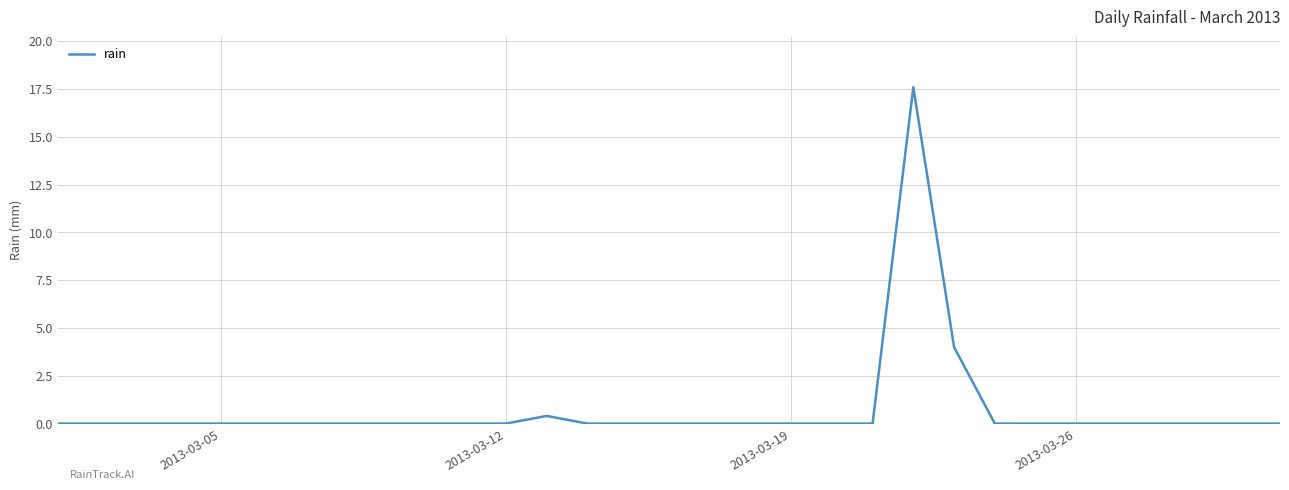

Reading left to right, extract all data points from this chart.

0.0	0.0	0.0	0.0	0.0	0.0	0.0	0.0	0.0	0.0	0.0	0.0	0.4	0.0	0.0	0.0	0.0	0.0	0.0	0.0	0.0	17.6	4.0	0.0	0.0	0.0	0.0	0.0	0.0	0.0	0.0